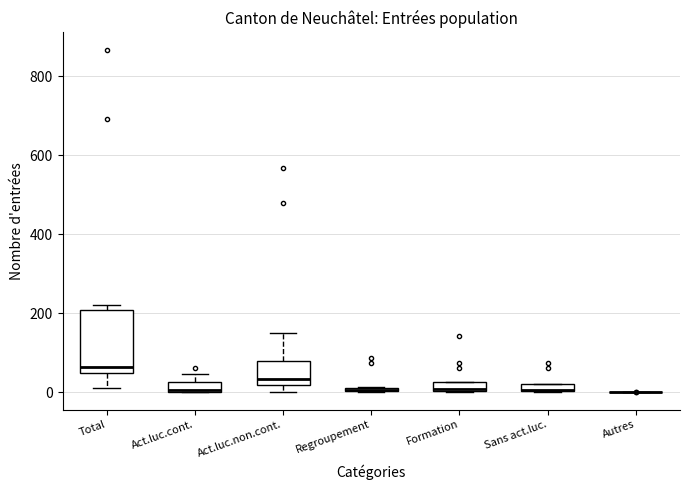

Where is the lower edge of the box for Total on the y-axis? The values are not printed on the chart, so give them approximately, as read against the axis.

60